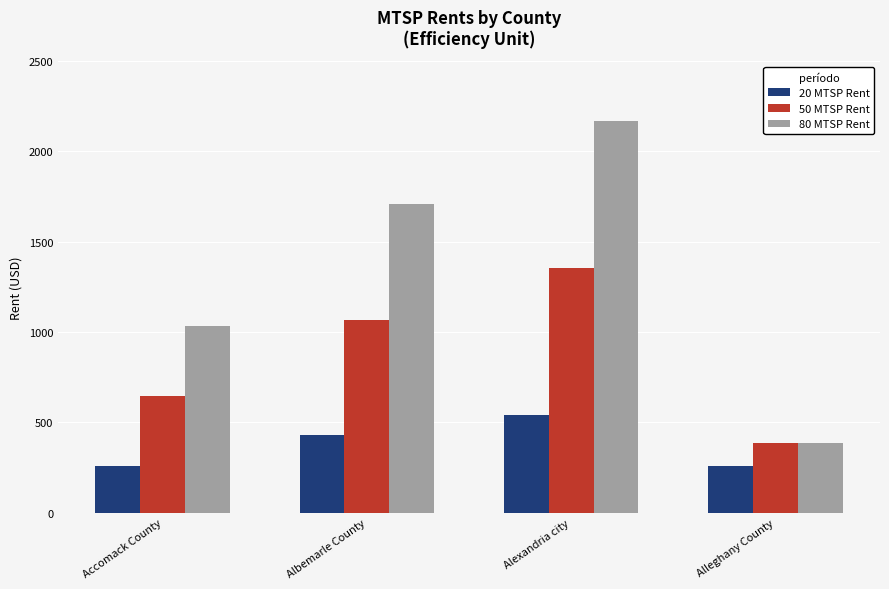

Where is 80 MTSP Rent nearest to the value 1275?

Accomack County